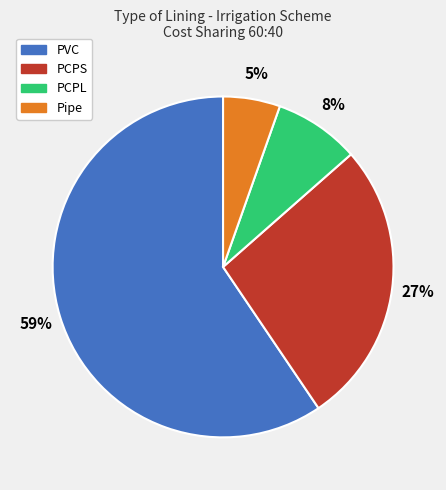

To the nearest percent, what portion does PCPL represent?

8%